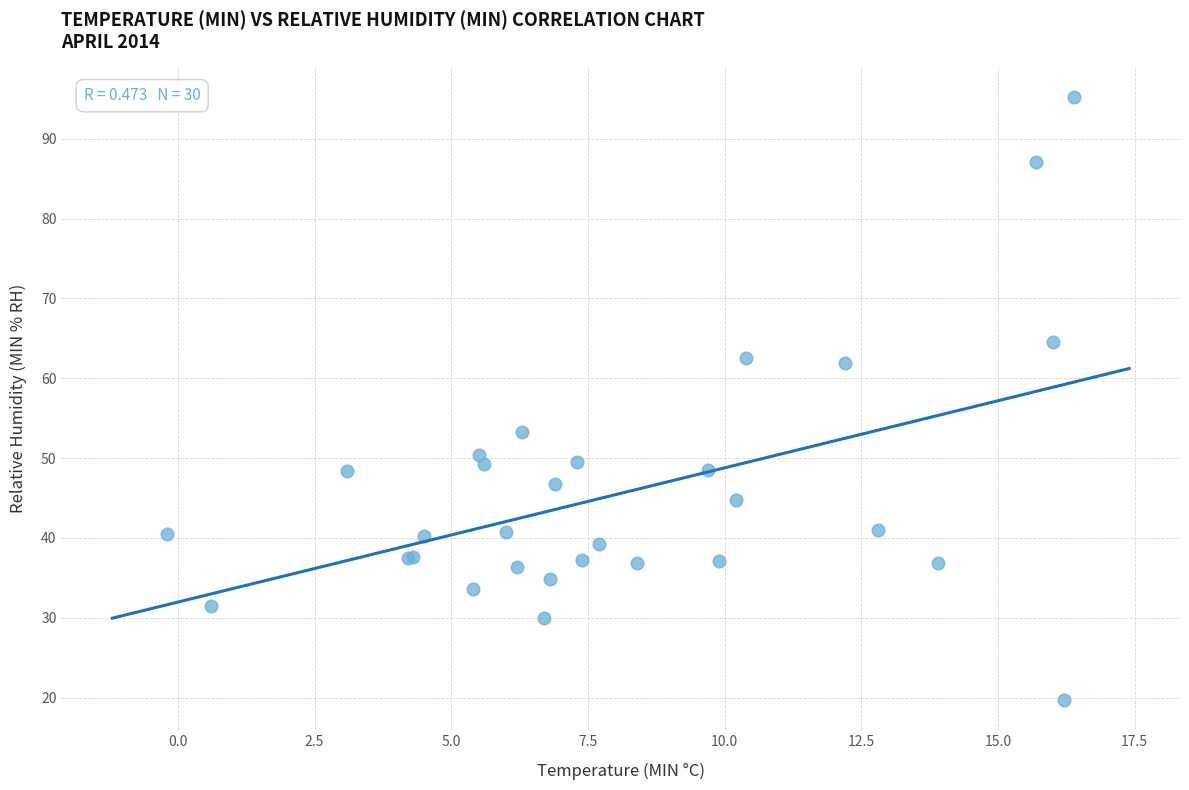

What Y value in the scatter plot is closest to 57?

53.3